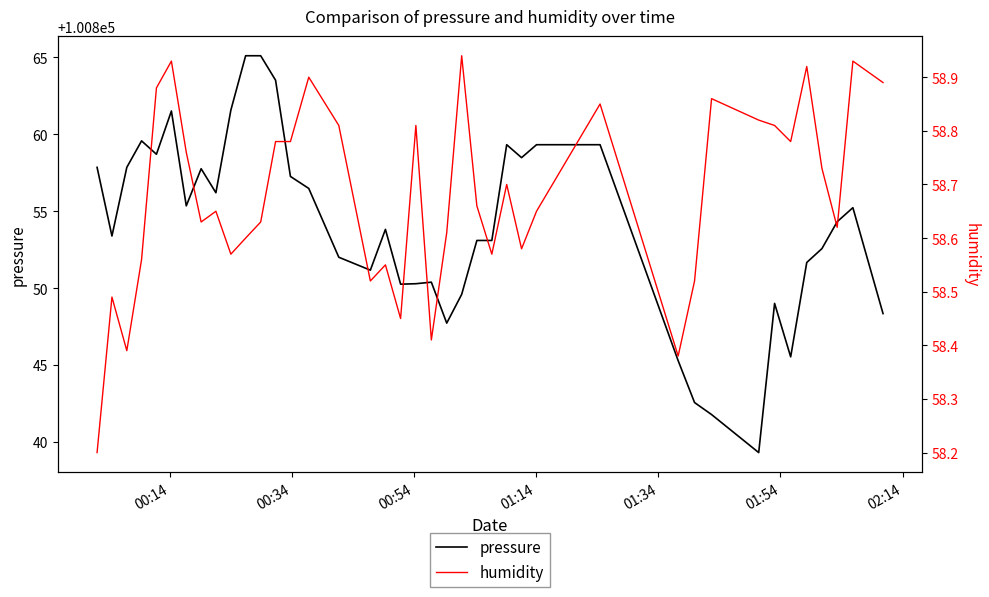

True or false: pressure and humidity intersect in this chart.

False